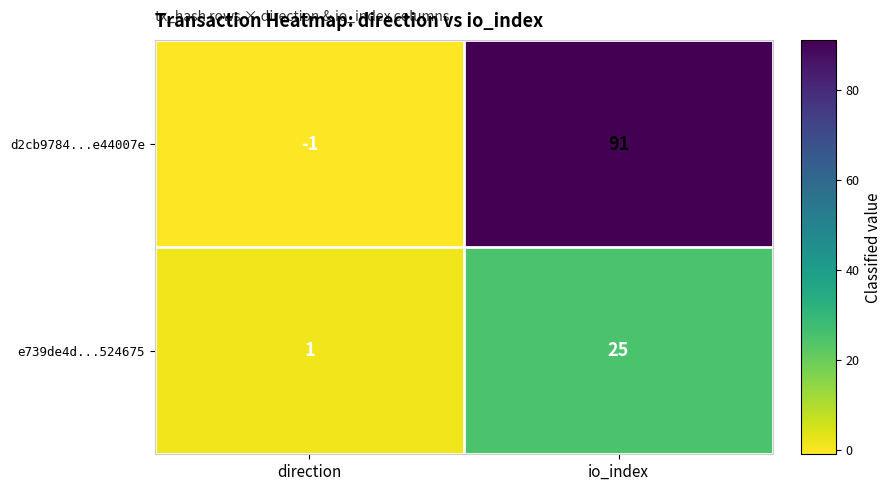

What is the difference between the maximum and minimum values in the e739de4d...524675 series?

24